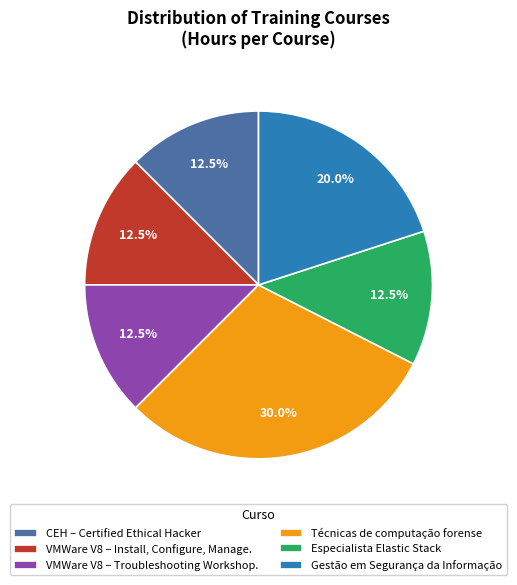

How many slices are in this pie chart?

6